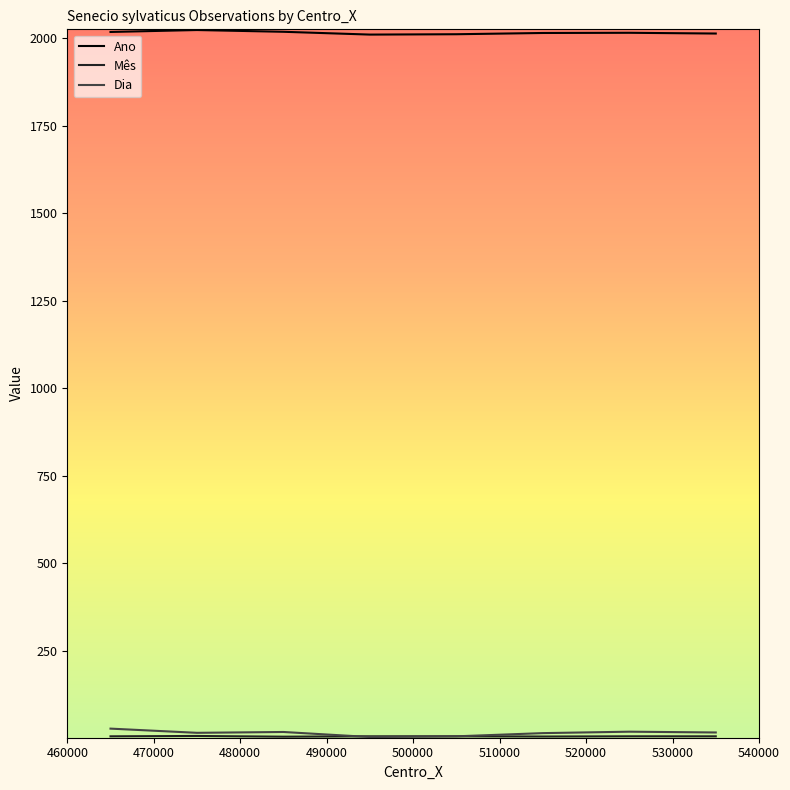

What is the greatest value displayed?

2023.0